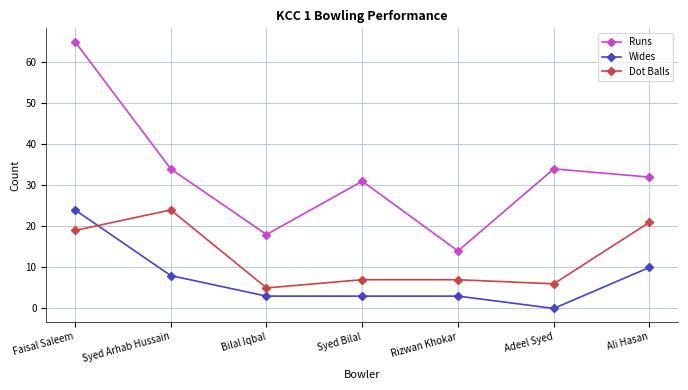

List the series in order of their overall mean, lowest first.

Wides, Dot Balls, Runs